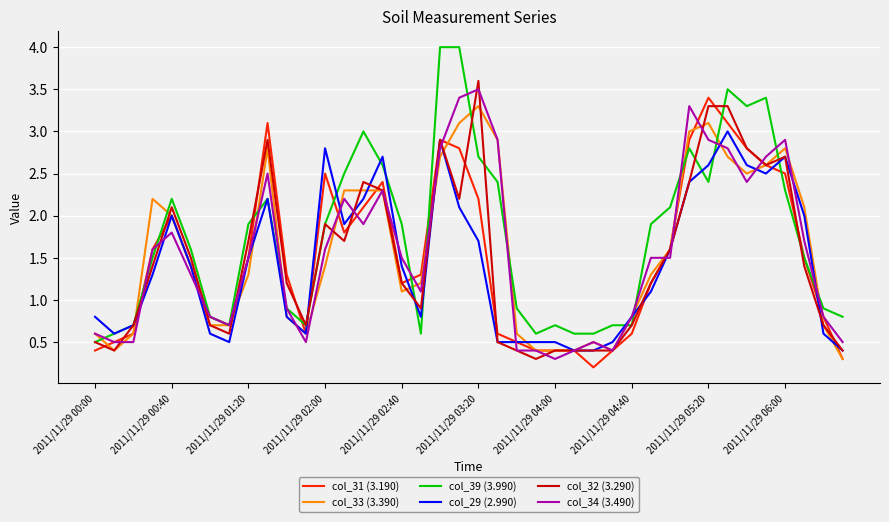

Which series has the largest total across all categories?

col_39 (3.990)